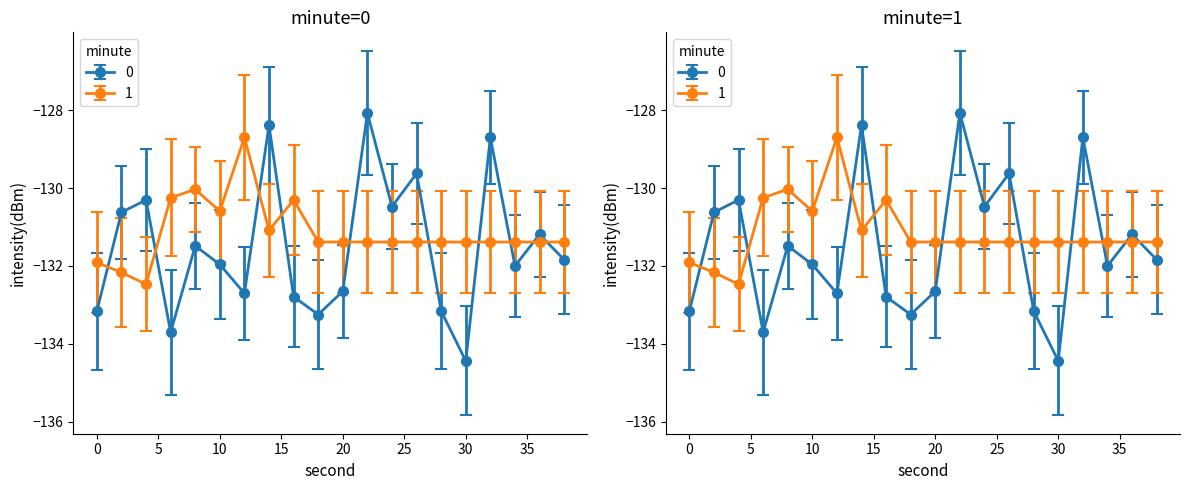

Rank the series at 0 from highest to lowest value.

minute_1, minute_0